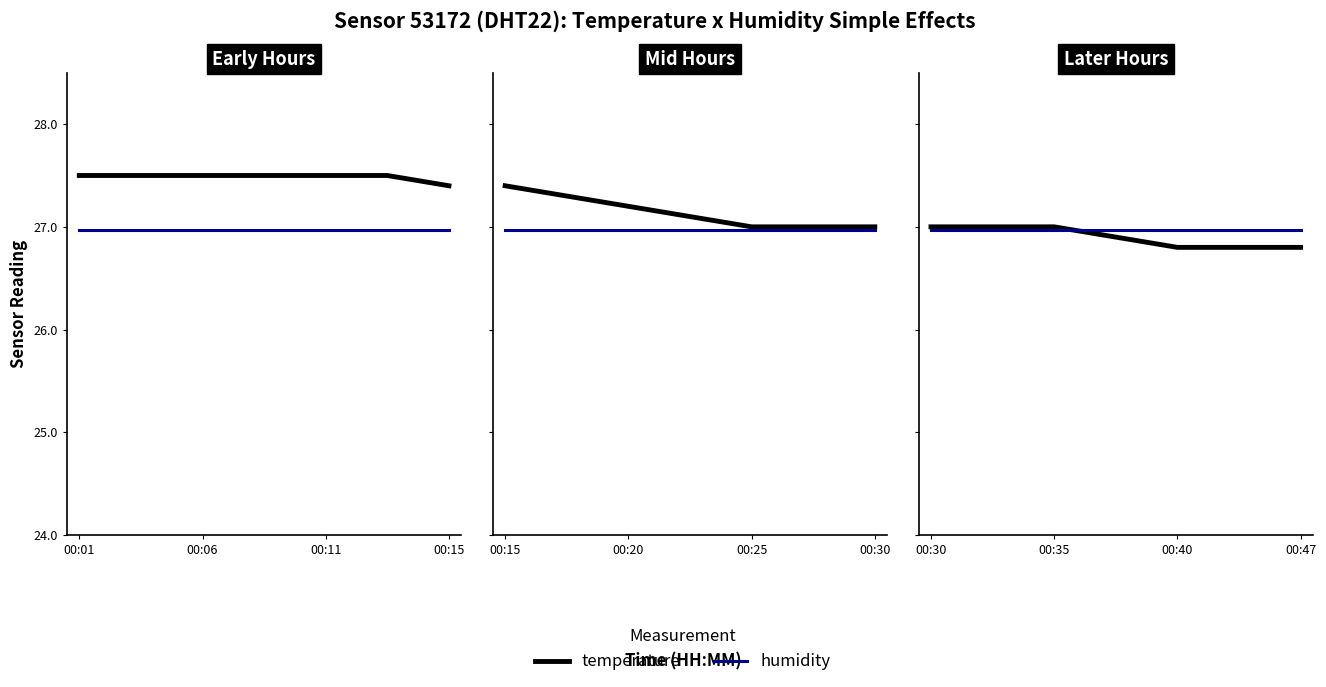

What position from the left is 00:30?

1